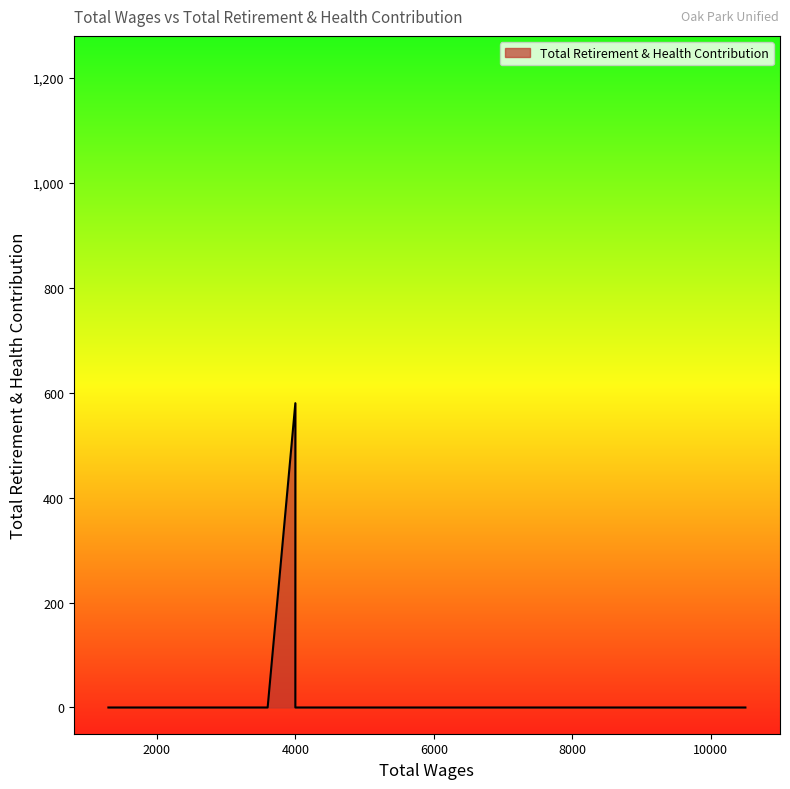

How many lines are shown in the chart?

1